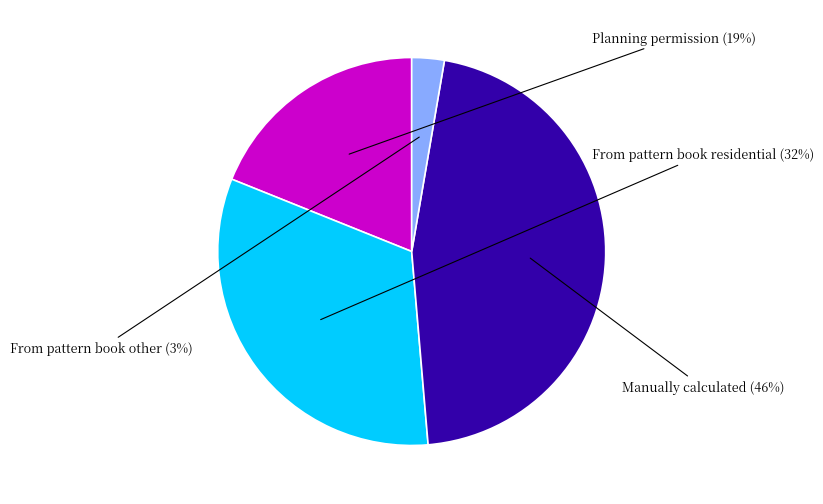

To the nearest percent, what is the average slice percentage?

25%